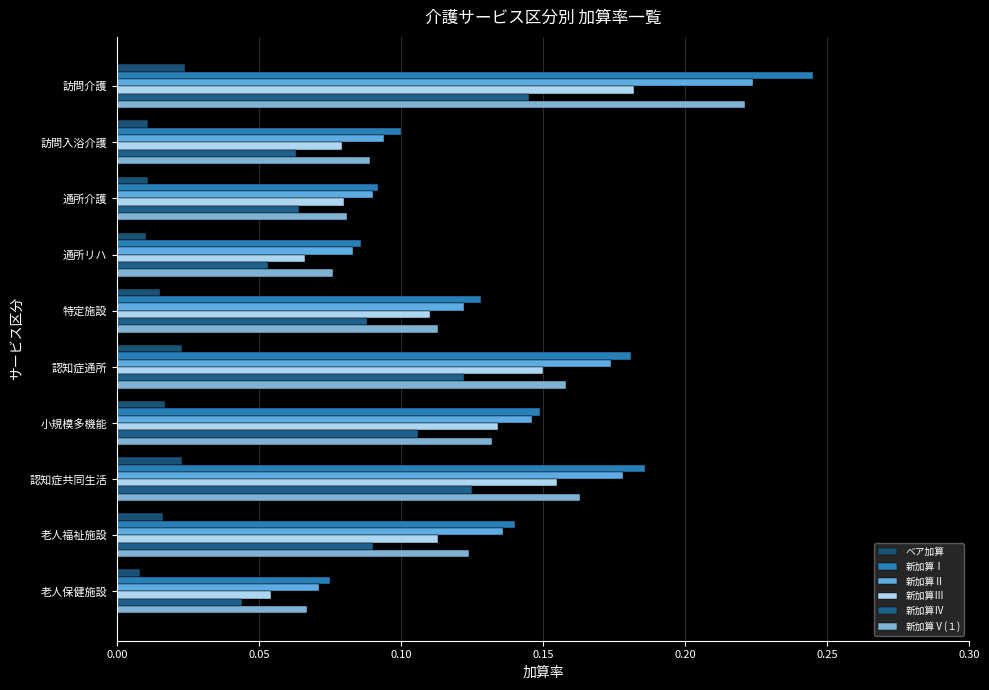

What is the difference between the maximum and second lowest values in the 新加算Ⅲ series?

0.1